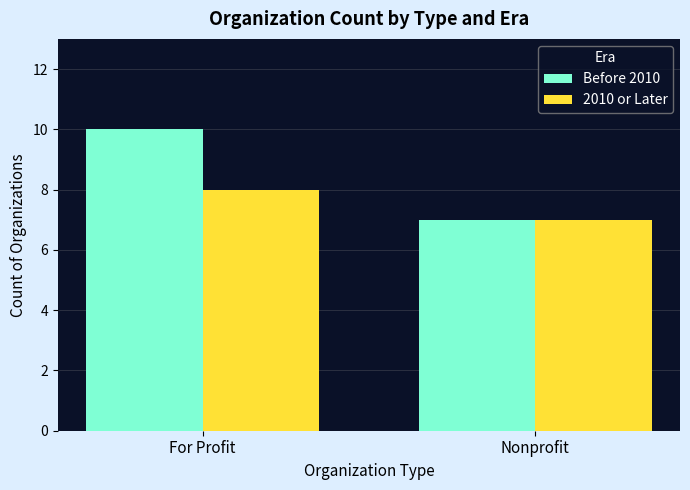

Which series has the largest total across all categories?

Before 2010